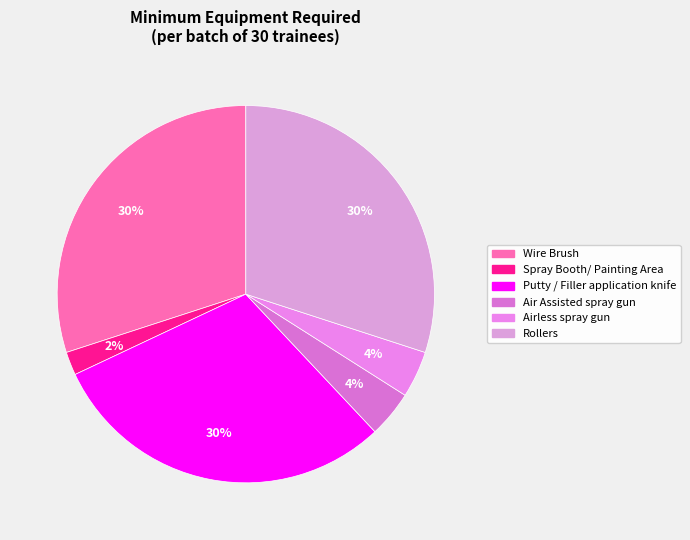

Rank the categories by value from lowest to highest.

Spray Booth/ Painting Area, Air Assisted spray gun, Airless spray gun, Wire Brush, Putty / Filler application knife, Rollers